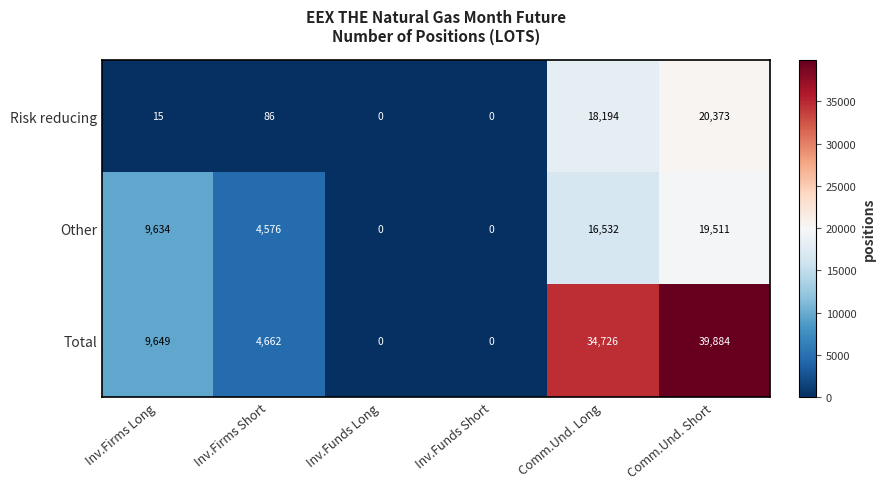

How many series are shown in this chart?

3